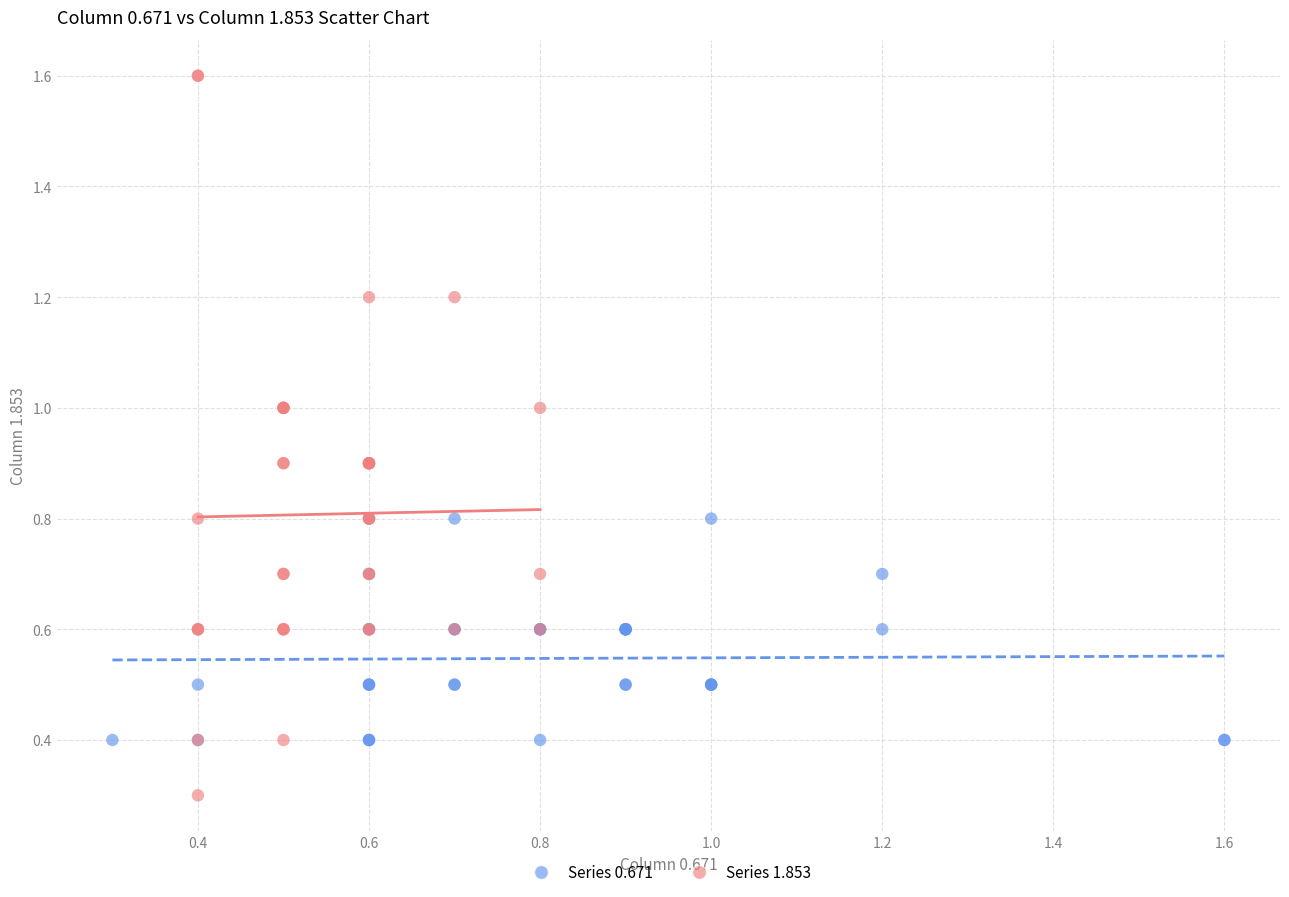

Which series contains the highest Y value?

Series 1.853